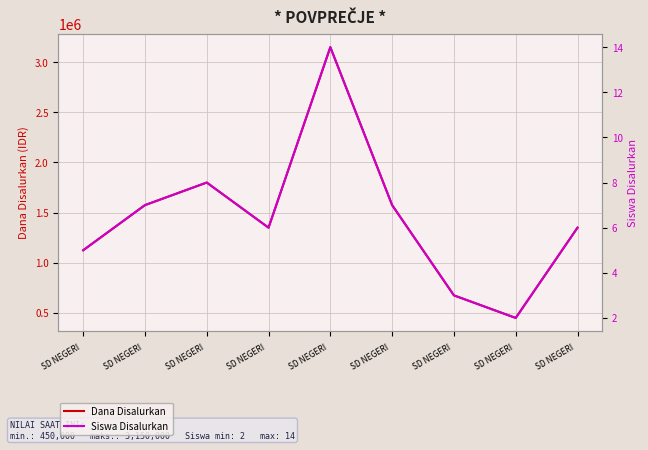

How many interior local peaks does the Dana Disalurkan series have?

2